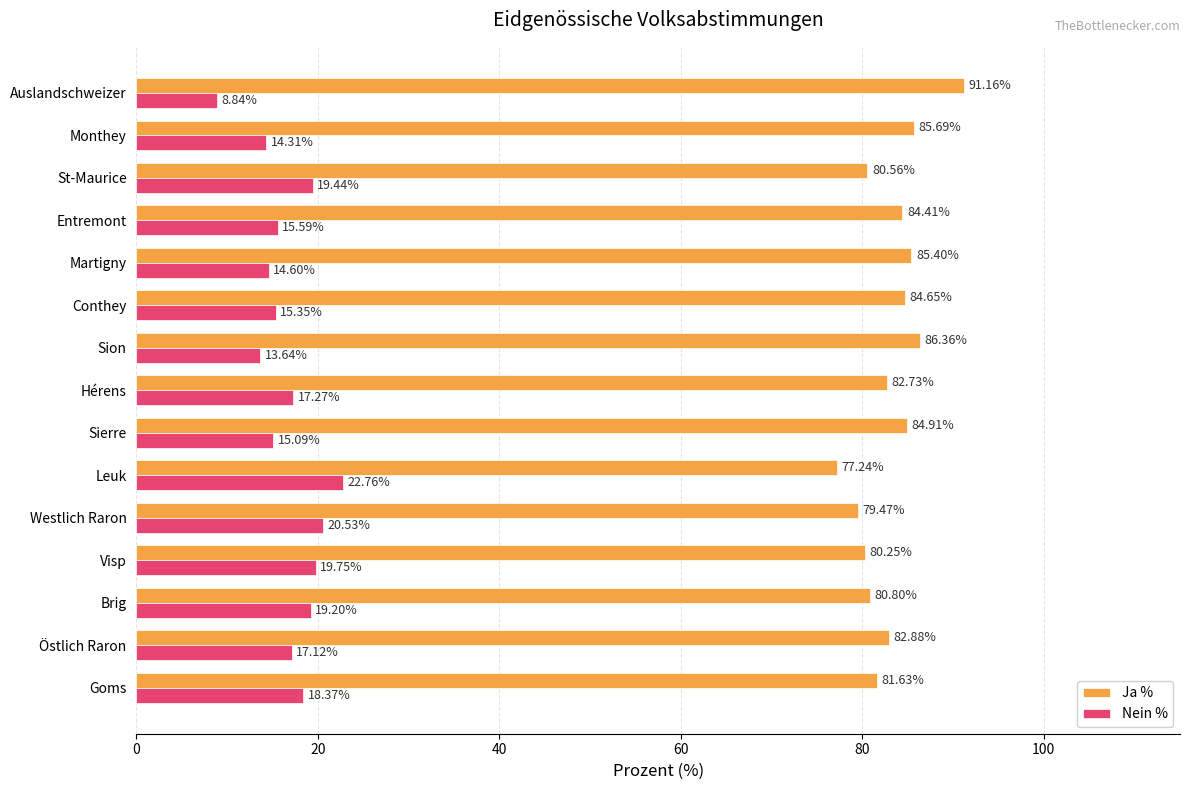

Where is Nein % nearest to the value 15?

Sierre